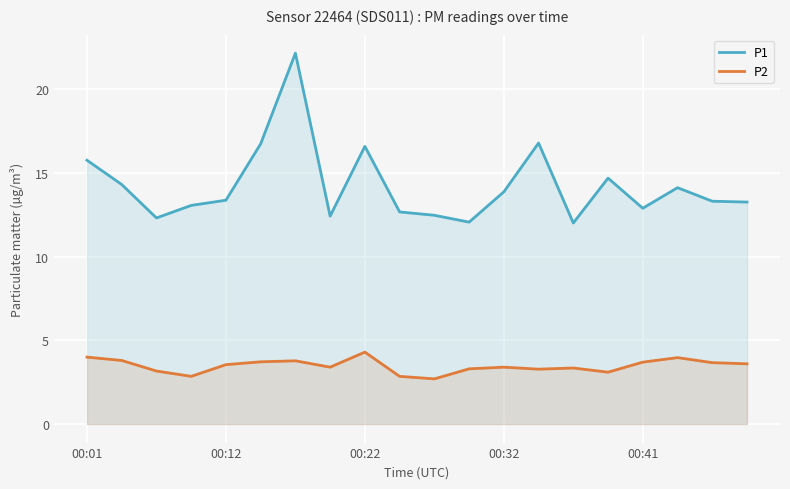

Which series has the largest total across all categories?

P1